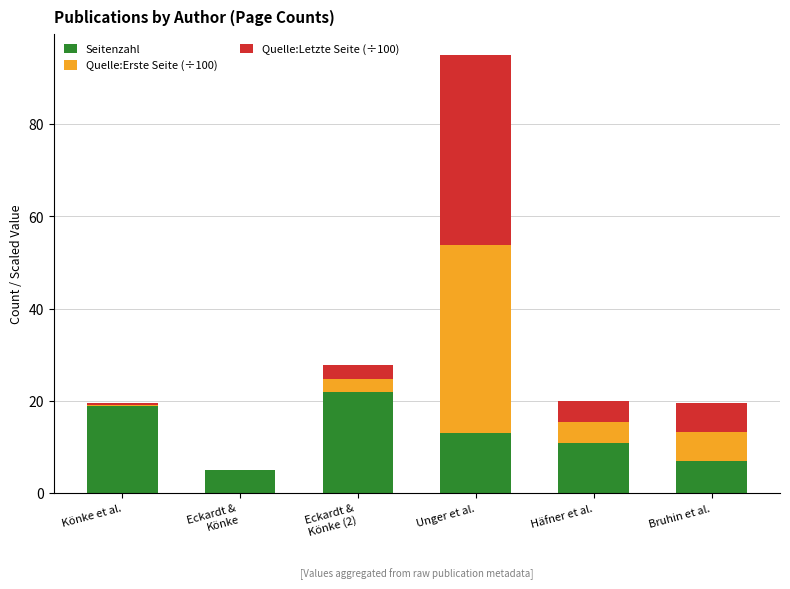

The value of Seitenzahl at Bruhin et al. is 7.0. True or false?

True